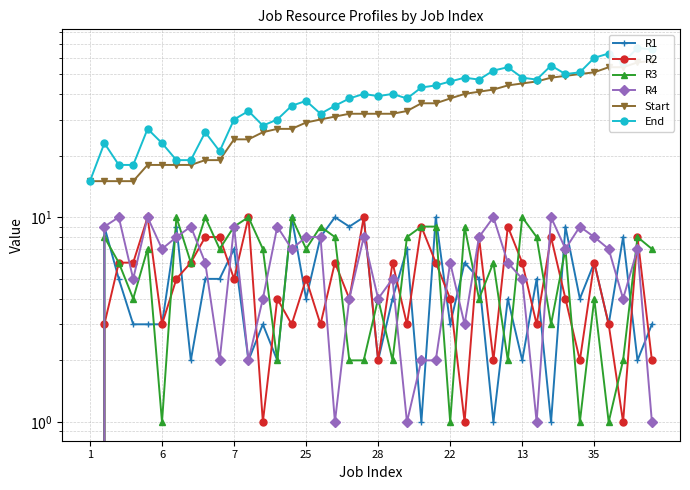

What is the sum of all Start values?

1338